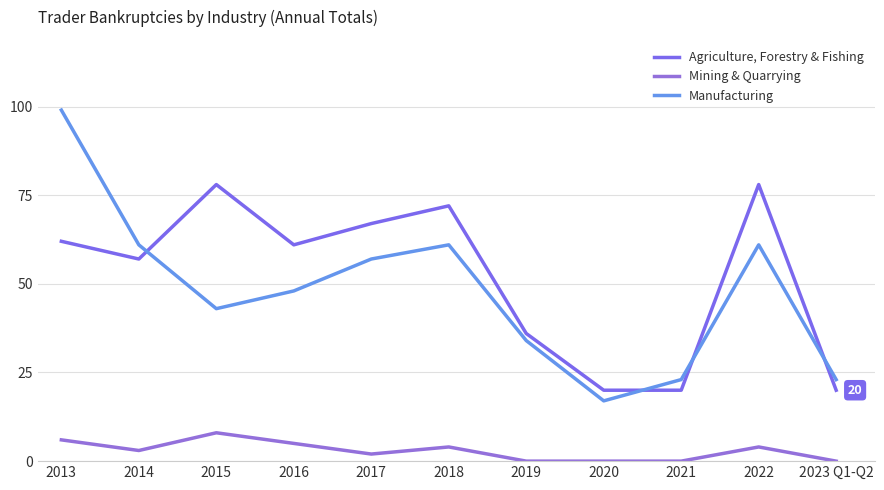

At which category does Manufacturing reach its first local valley?

2015